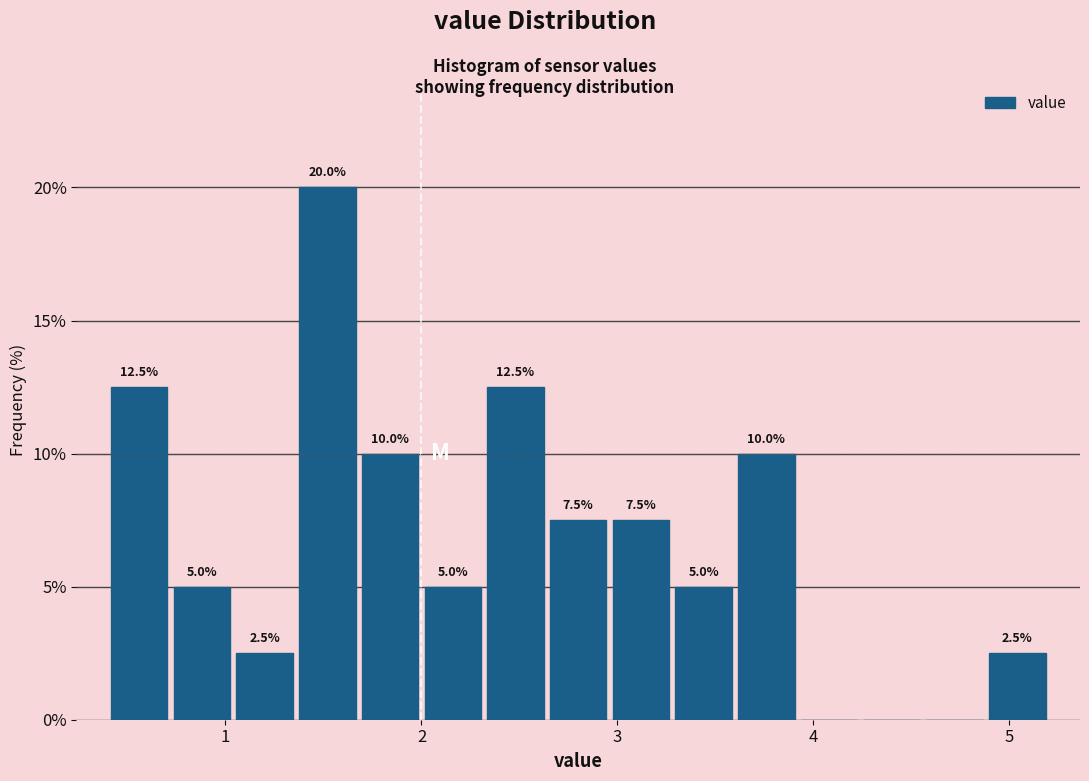

Around what value on the x-axis is the tallest bar? Give the approximate position of its centre, as read against the axis.

1.5